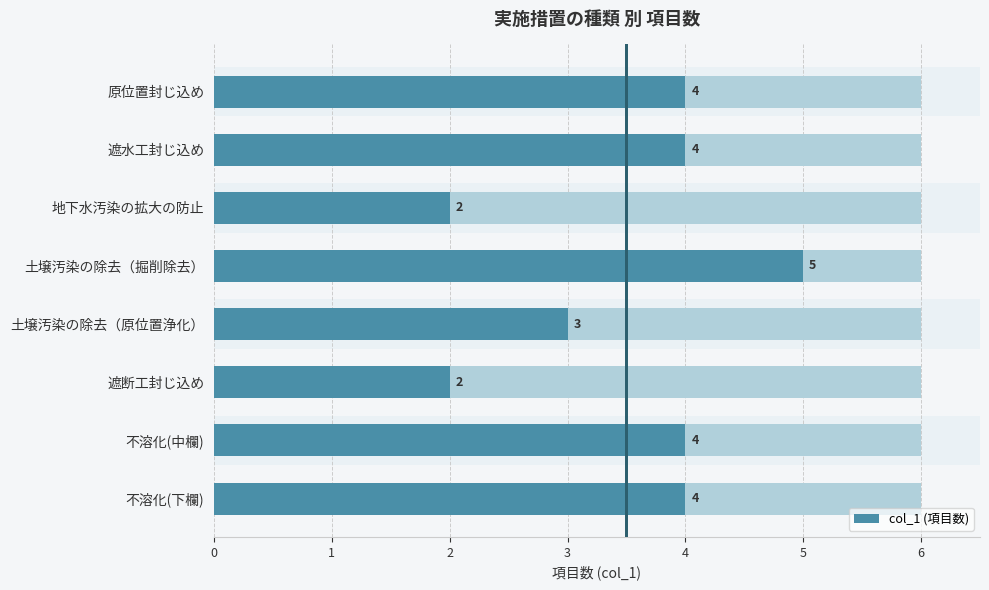

Between 土壌汚染の除去（原位置浄化） and 土壌汚染の除去（掘削除去）, which is larger?

土壌汚染の除去（掘削除去）